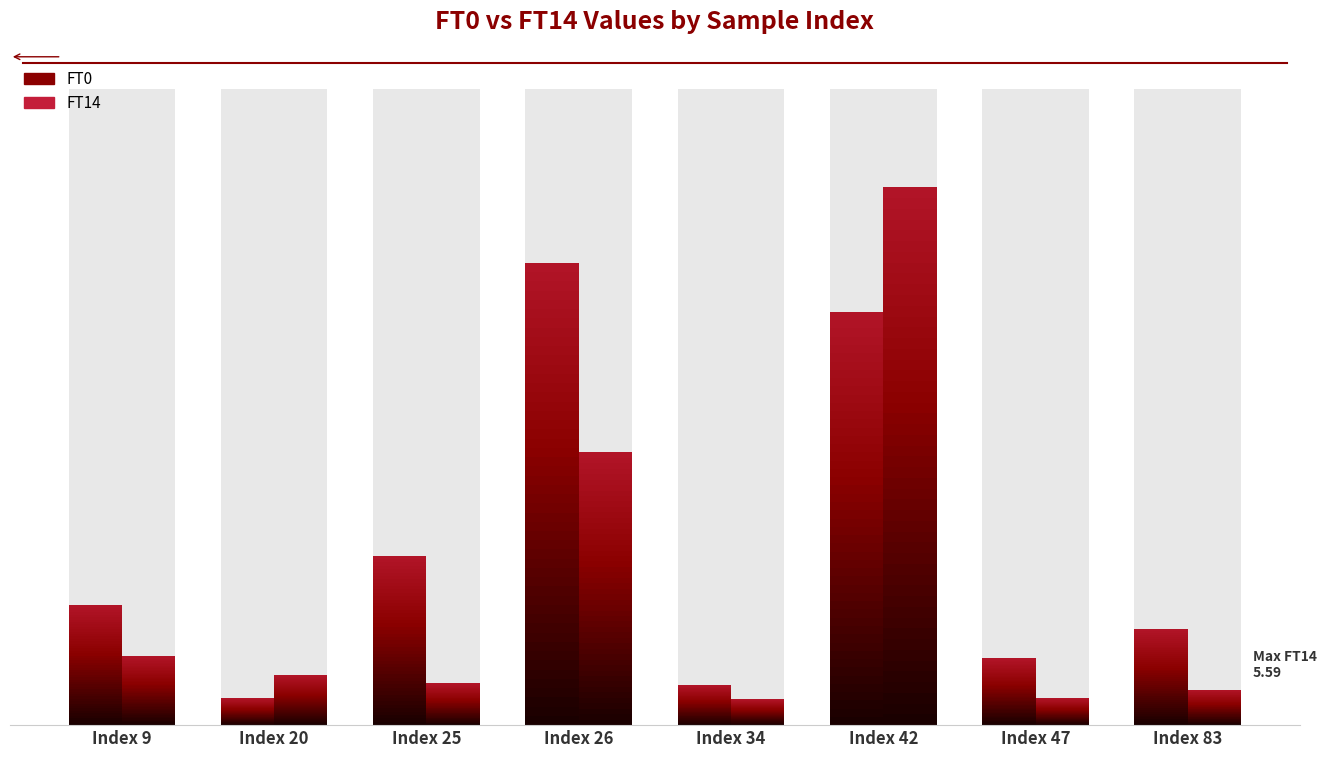

Between Index 9 and Index 25, which is larger?

Index 25